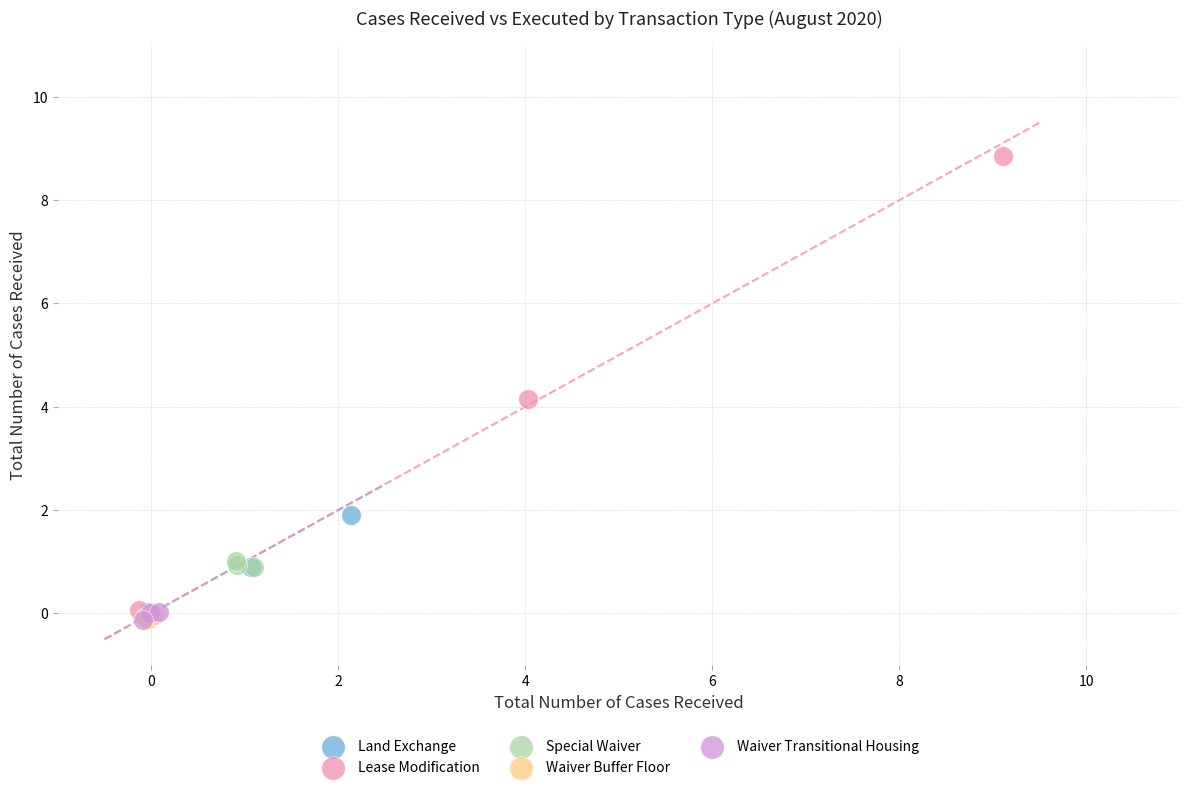

Which series contains the highest Y value?

Lease Modification